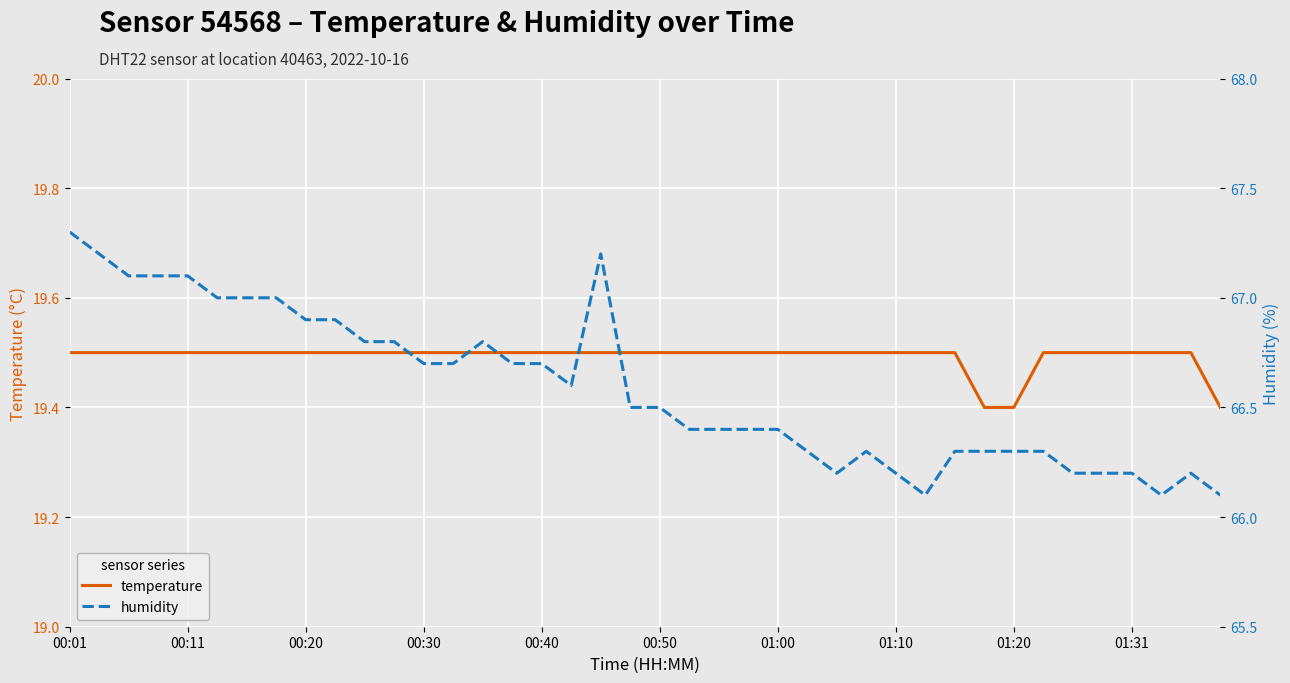

Is it true that humidity equals 95.6 at 30?

False